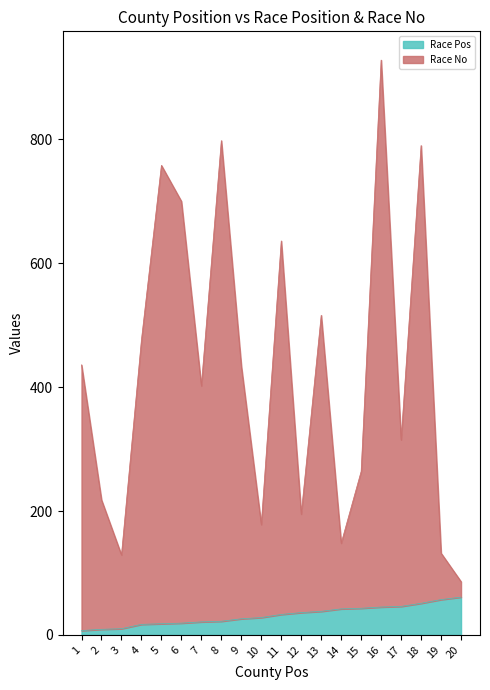

Where does the Race Pos series first go above 33?

12